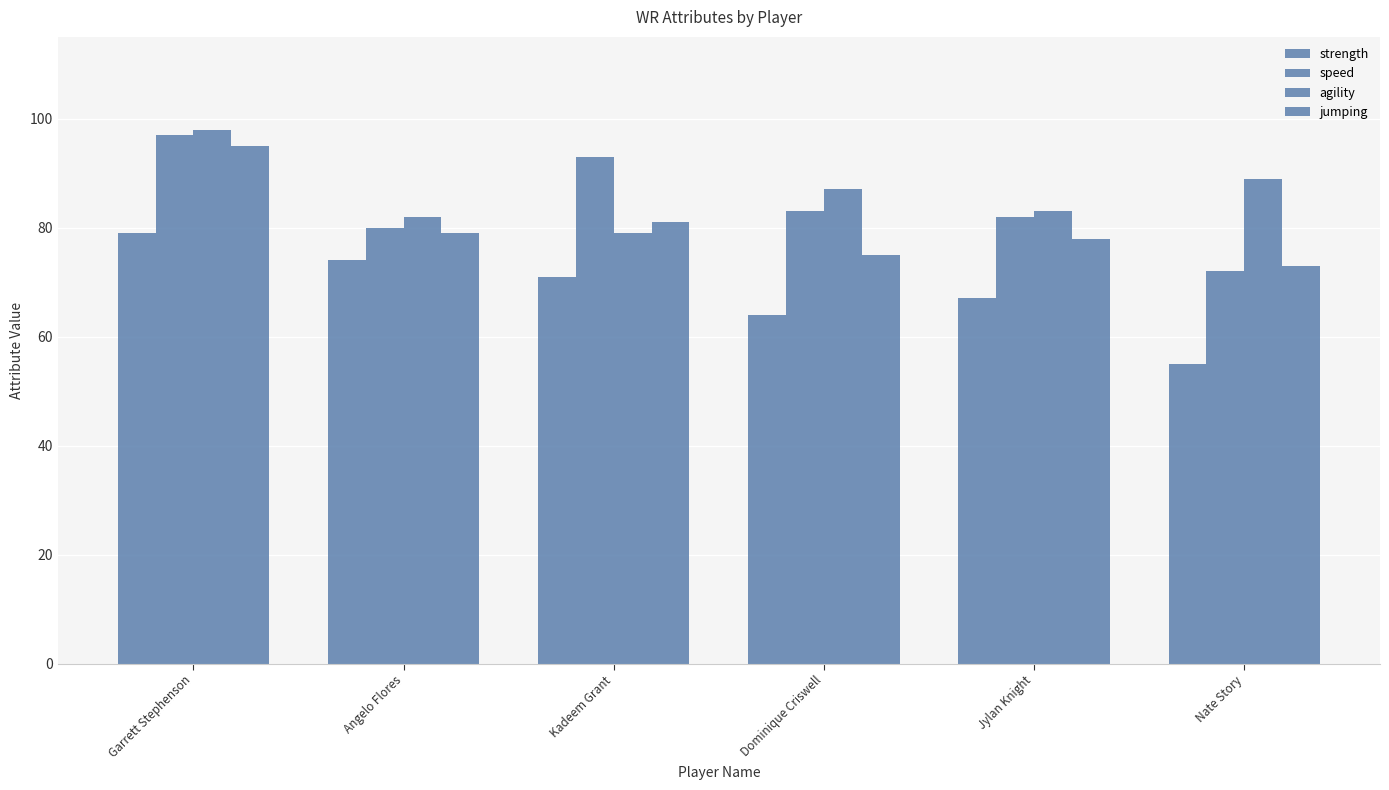

Rank the series by their maximum value, from highest to lowest.

agility, speed, jumping, strength